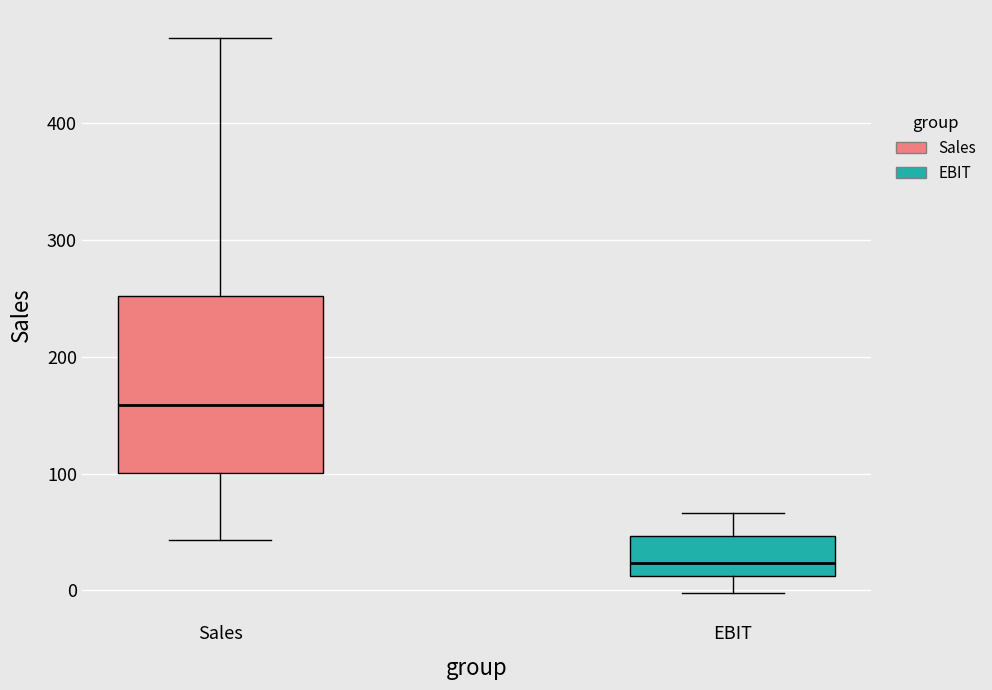

Reading left to right, transcribe this box plot: for each box, give where its median line is, the range the box spans, and where its two whiskers end, as read against the y-axis. The values are not printed on the chart, so give them approximately, as read against the axis.

Sales: median 160, box 100 to 250, whiskers 40 to 470
EBIT: median 20, box 10 to 50, whiskers 0 to 70